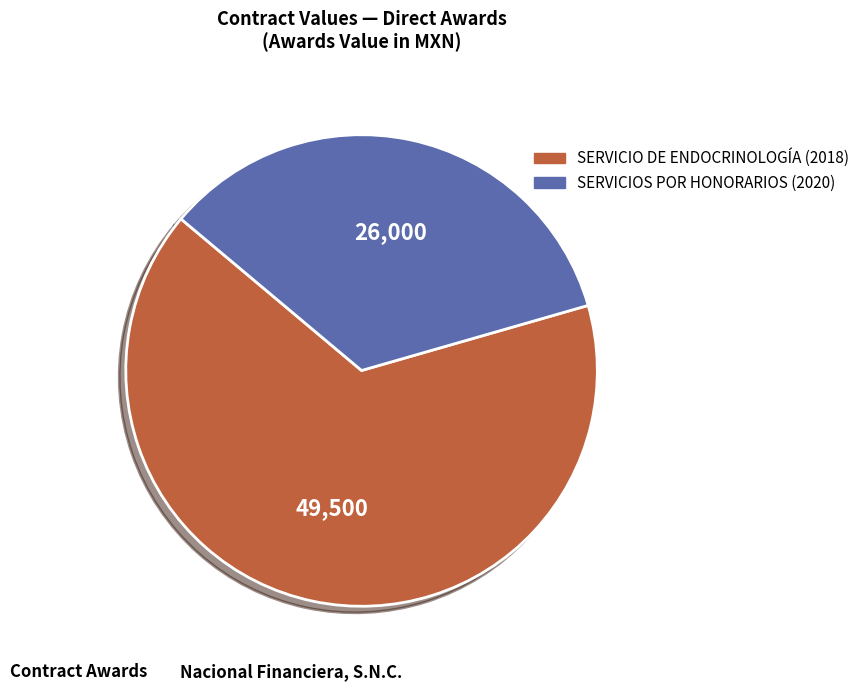

Approximately how many times larger is the value at SERVICIOS POR HONORARIOS (2020) compared to SERVICIO DE ENDOCRINOLOGÍA (2018)?

0.5